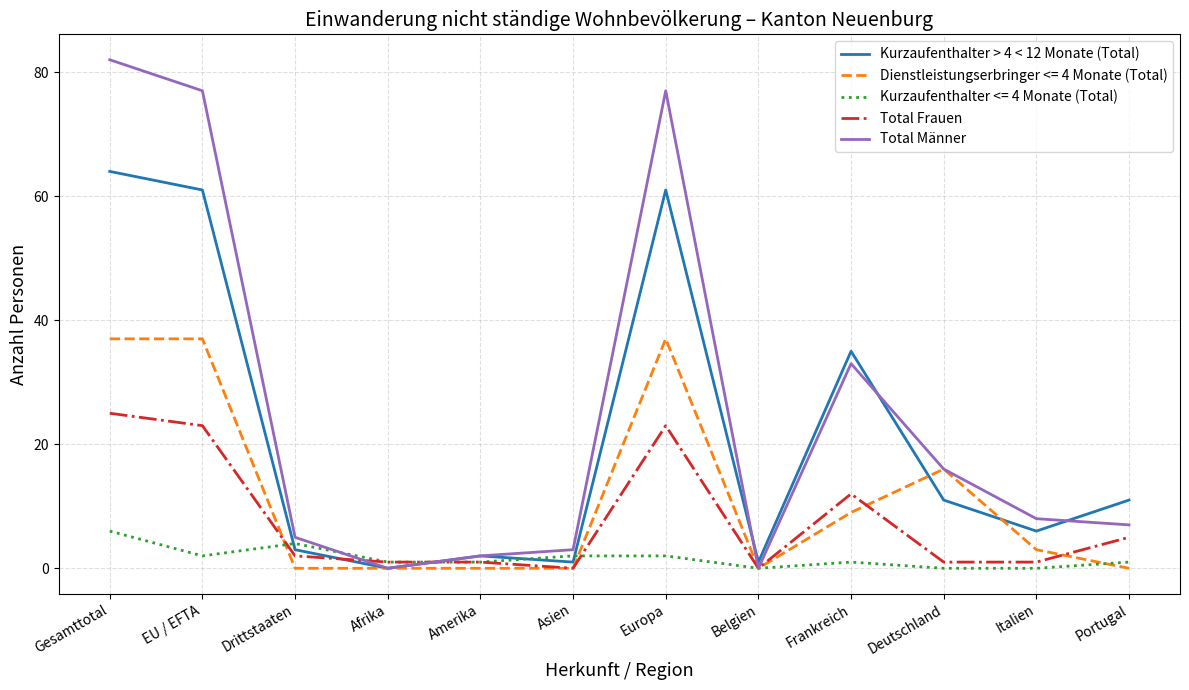

How many series are shown in this chart?

5